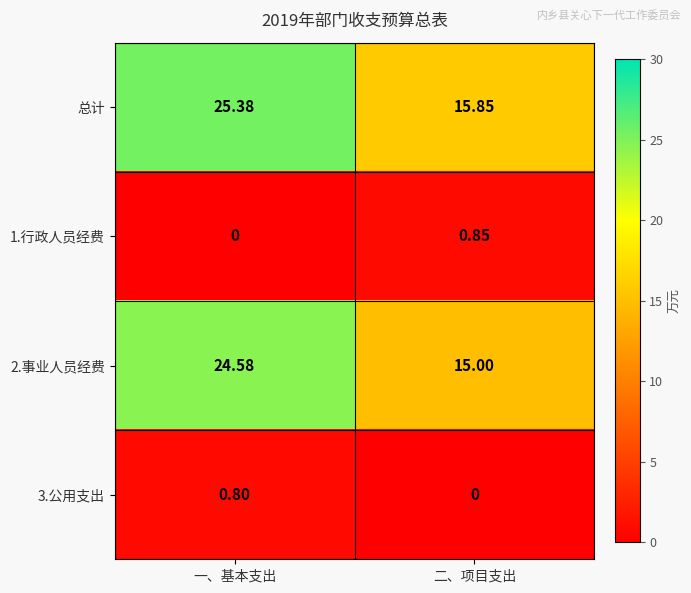

At which label does 3.公用支出 reach its peak?

一、基本支出